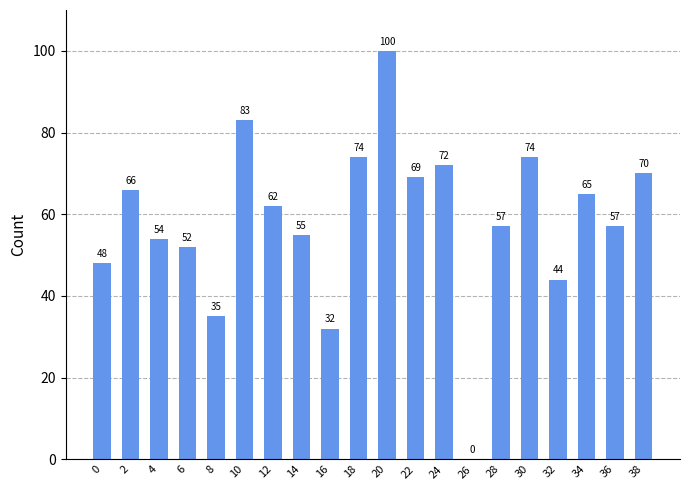

What is the approximate value at 34, to the nearest 50?

50